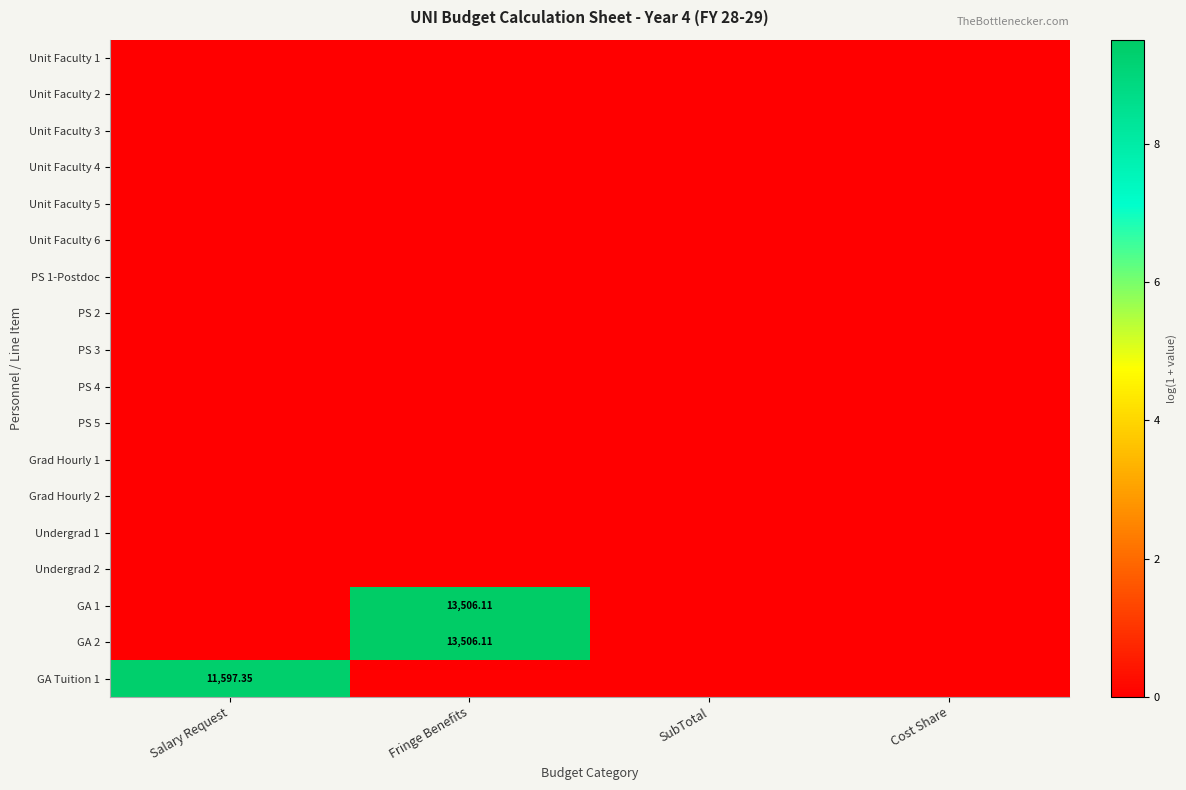

Rank the series at SubTotal from highest to lowest value.

Unit Faculty 1, Unit Faculty 2, Unit Faculty 3, Unit Faculty 4, Unit Faculty 5, Unit Faculty 6, PS 1-Postdoc, PS 2, PS 3, PS 4, PS 5, Grad Hourly 1, Grad Hourly 2, Undergrad 1, Undergrad 2, GA 1, GA 2, GA Tuition 1